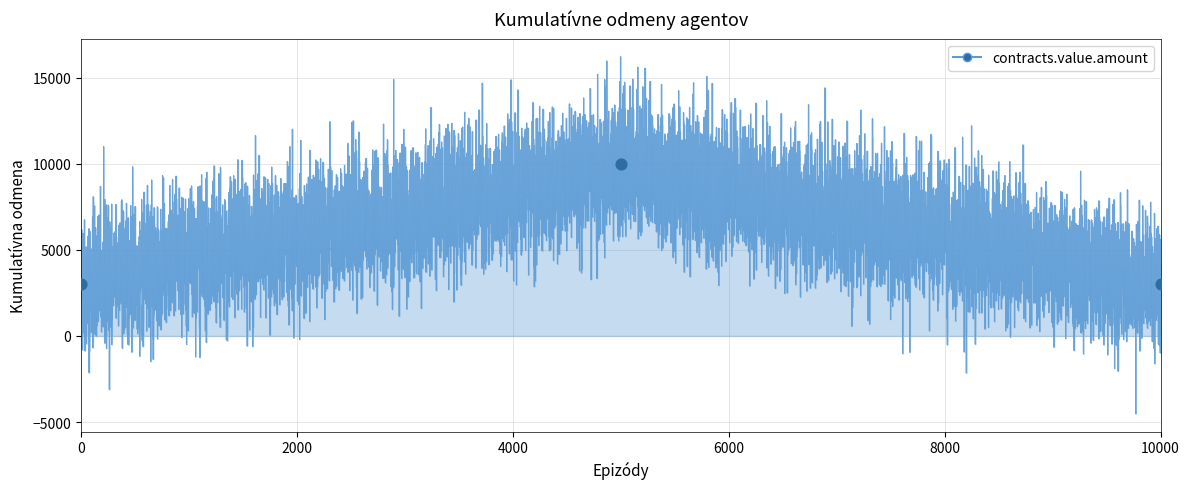

What is the average X value?

5000